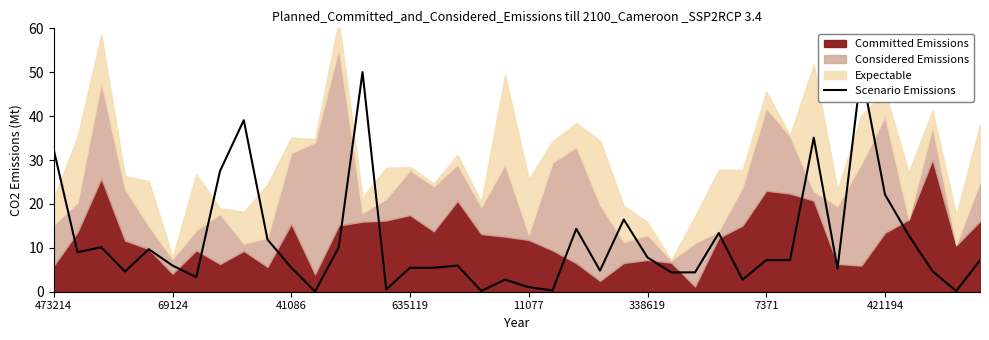

The value at 11077 is 1.4. True or false?

False